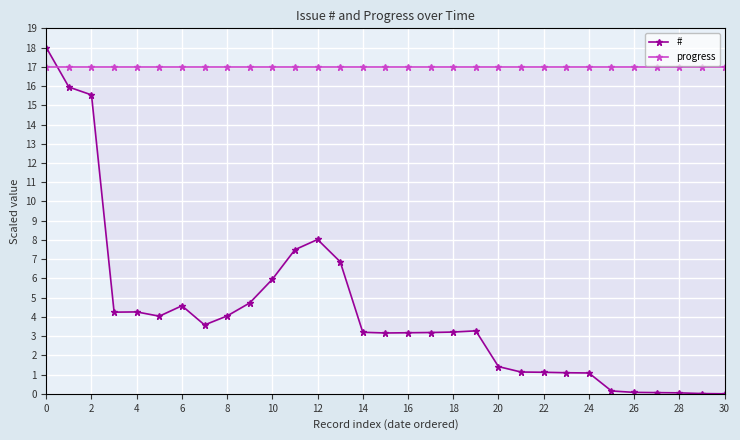

How many times do progress and # cross each other?

1